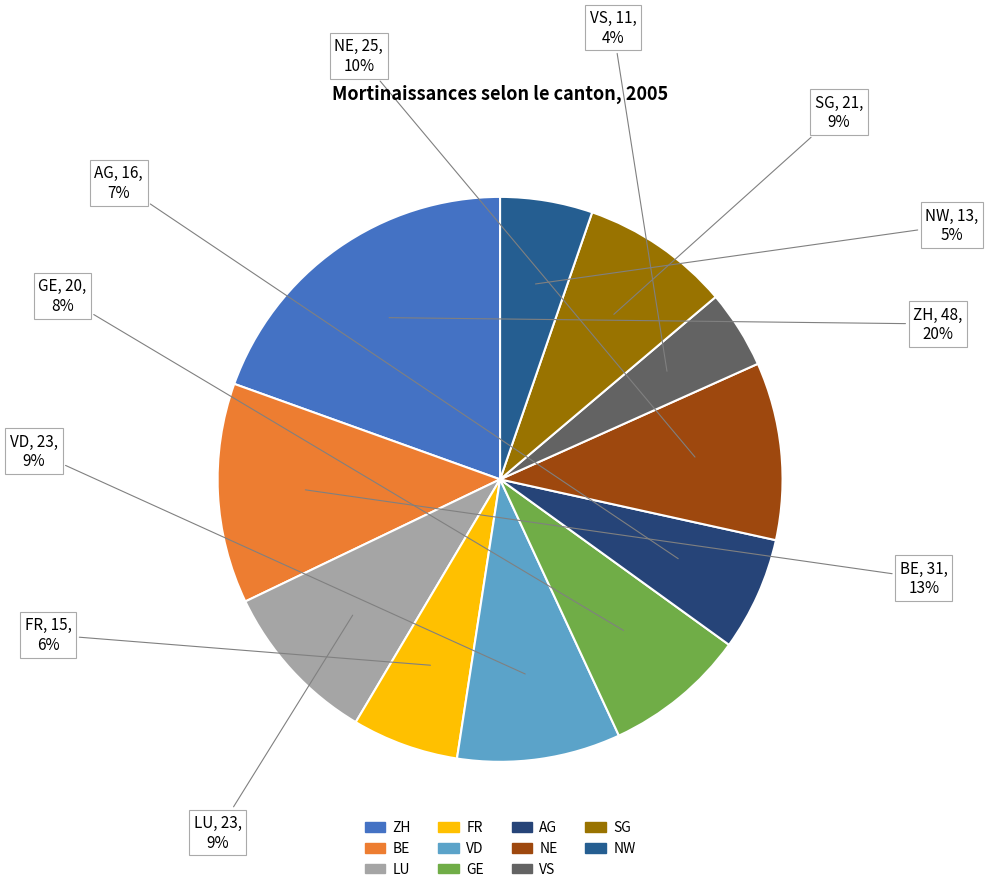

Is there a majority slice in this chart?

No